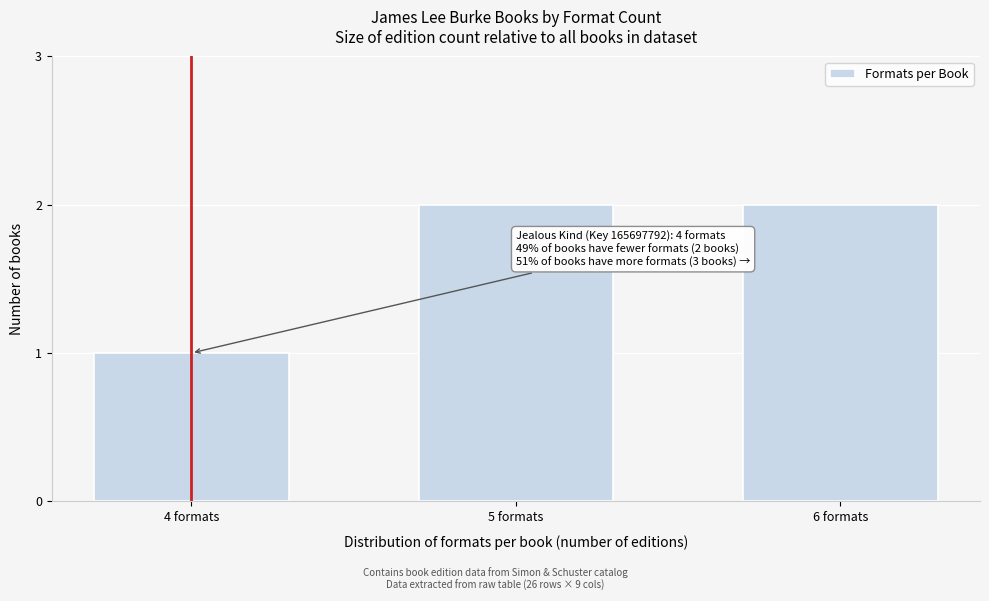

Reading left to right, extract all data points from this chart.

1	2	2